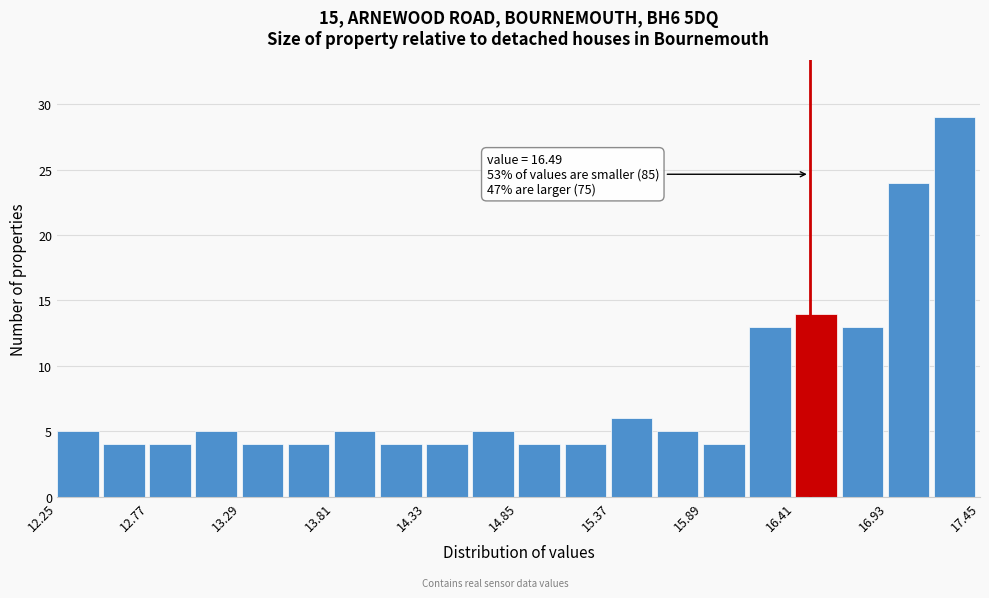

Around what value on the x-axis is the tallest bar? Give the approximate position of its centre, as read against the axis.

17.3